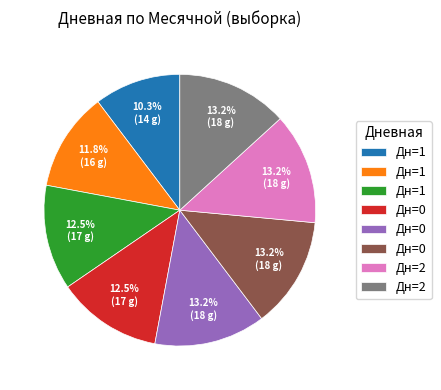

Is there a majority slice in this chart?

No